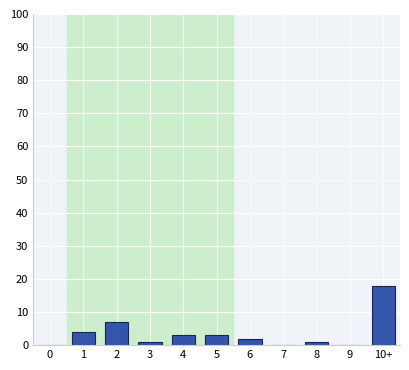

Reading left to right, extract all data points from this chart.

0=0	1=4	2=7	3=1	4=3	5=3	6=2	7=0	8=1	9=0	10+=18